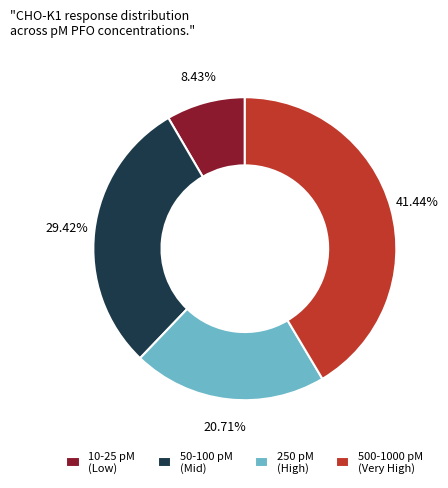

To the nearest percent, what is the difference between the largest and smallest slice percentages?

33%